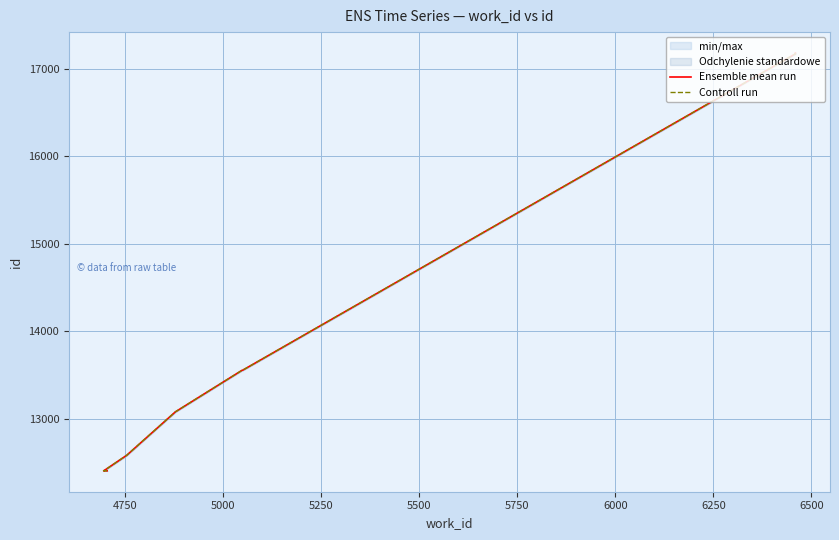

What is the difference between the maximum and minimum values in the Controll run series?

4775